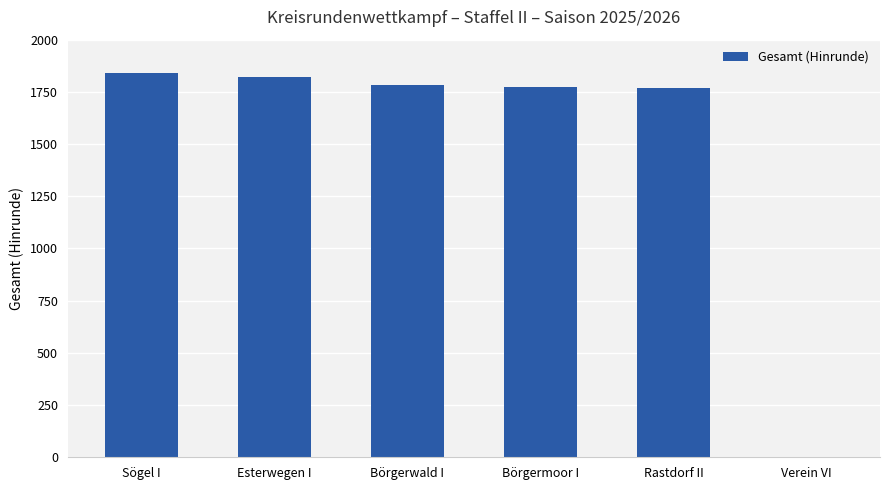

Count the number of values greater than 1782.

3